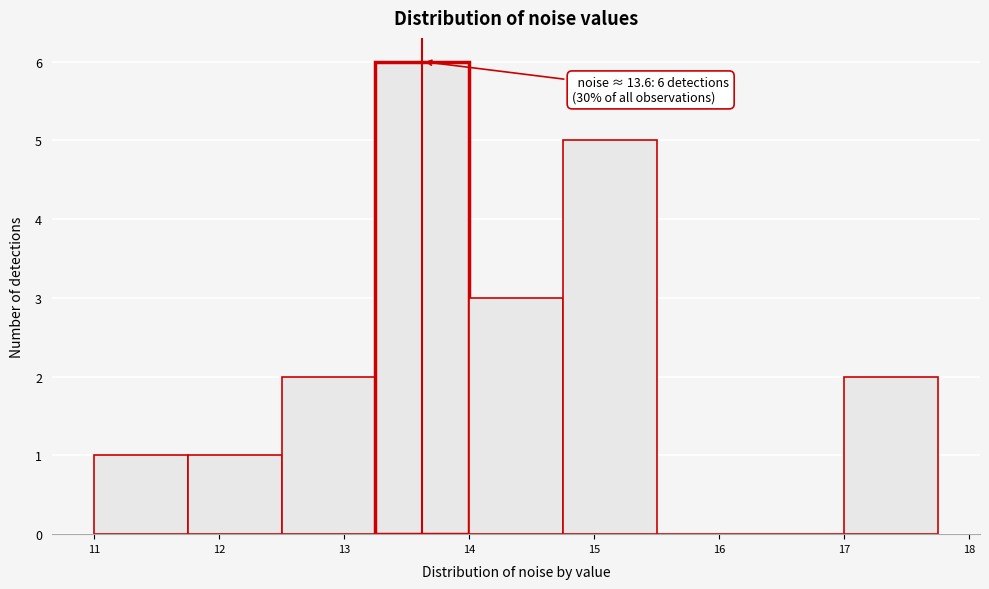

Which range on the x-axis has the tallest bar?

13.25 to 14.00